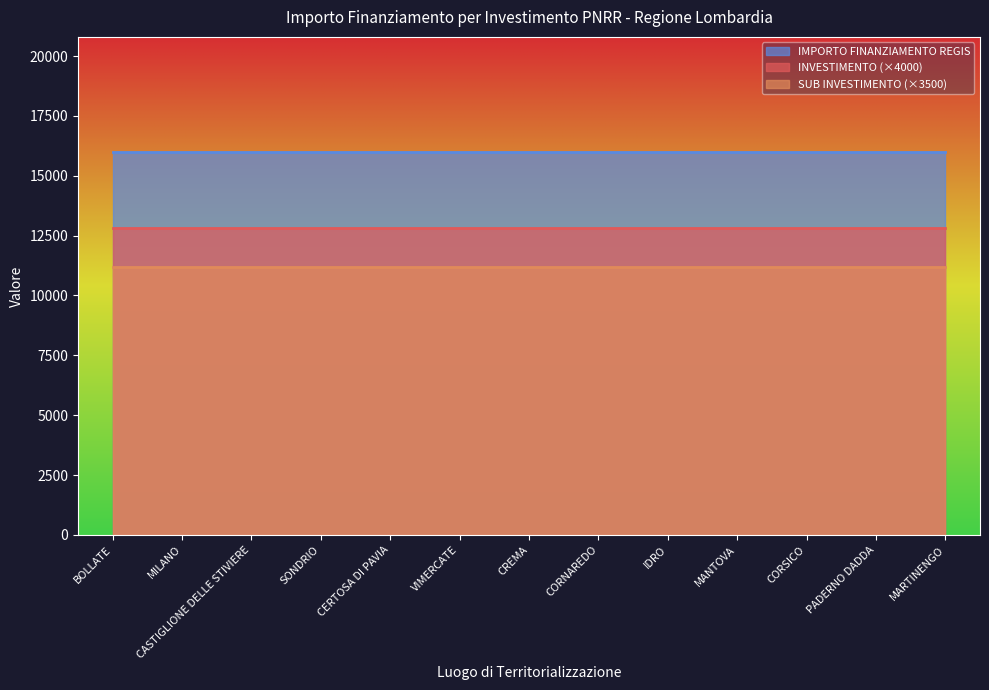

Which has a higher value, MILANO or BOLLATE?

MILANO